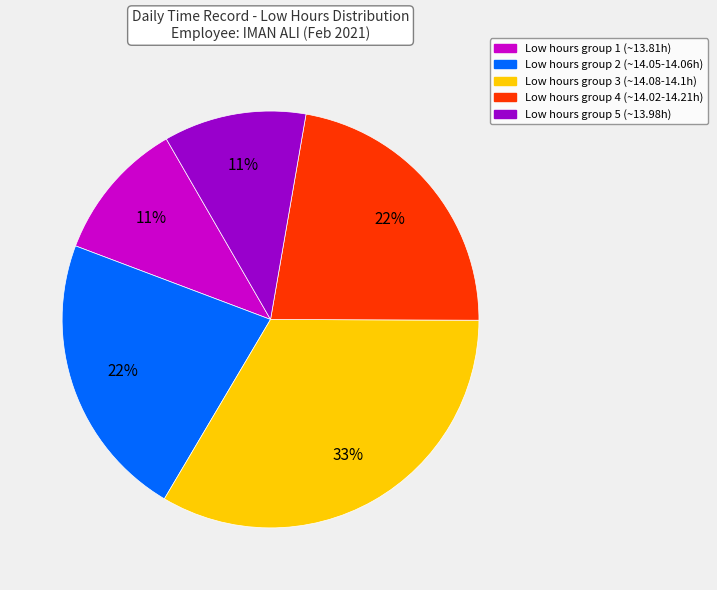

Combined, do Low hours group 1 (~13.81h) and Low hours group 5 (~13.98h) account for over 50%?

No